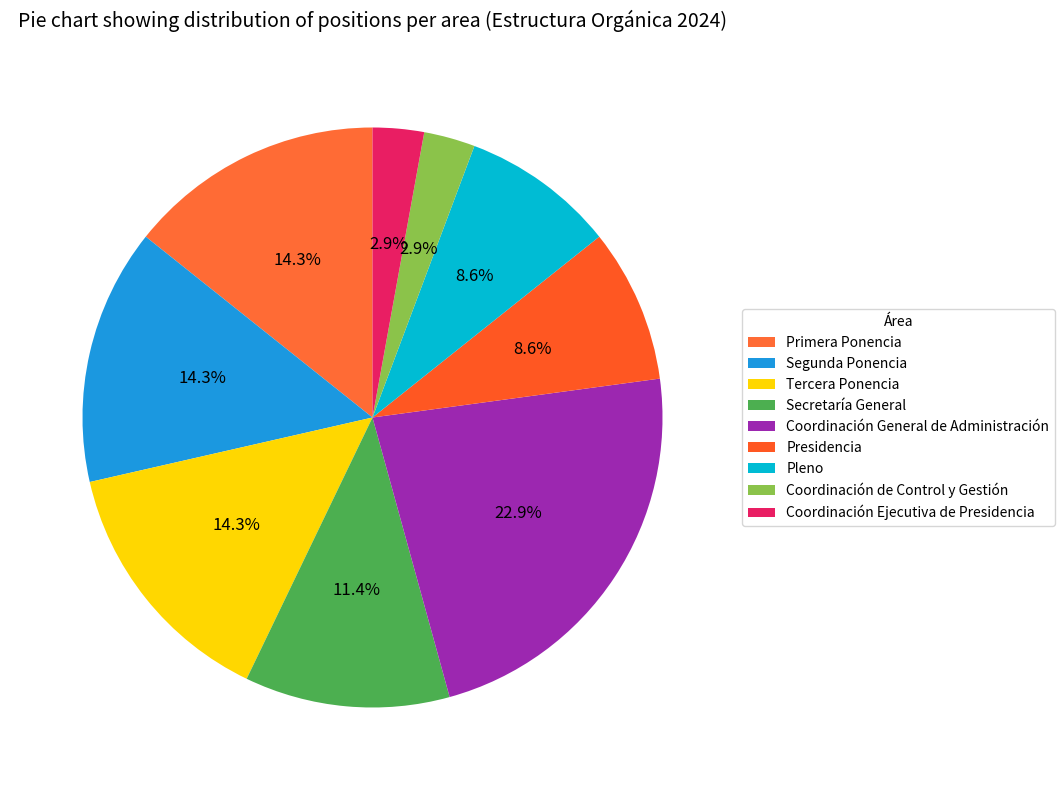

To the nearest percent, what is the average slice percentage?

11%